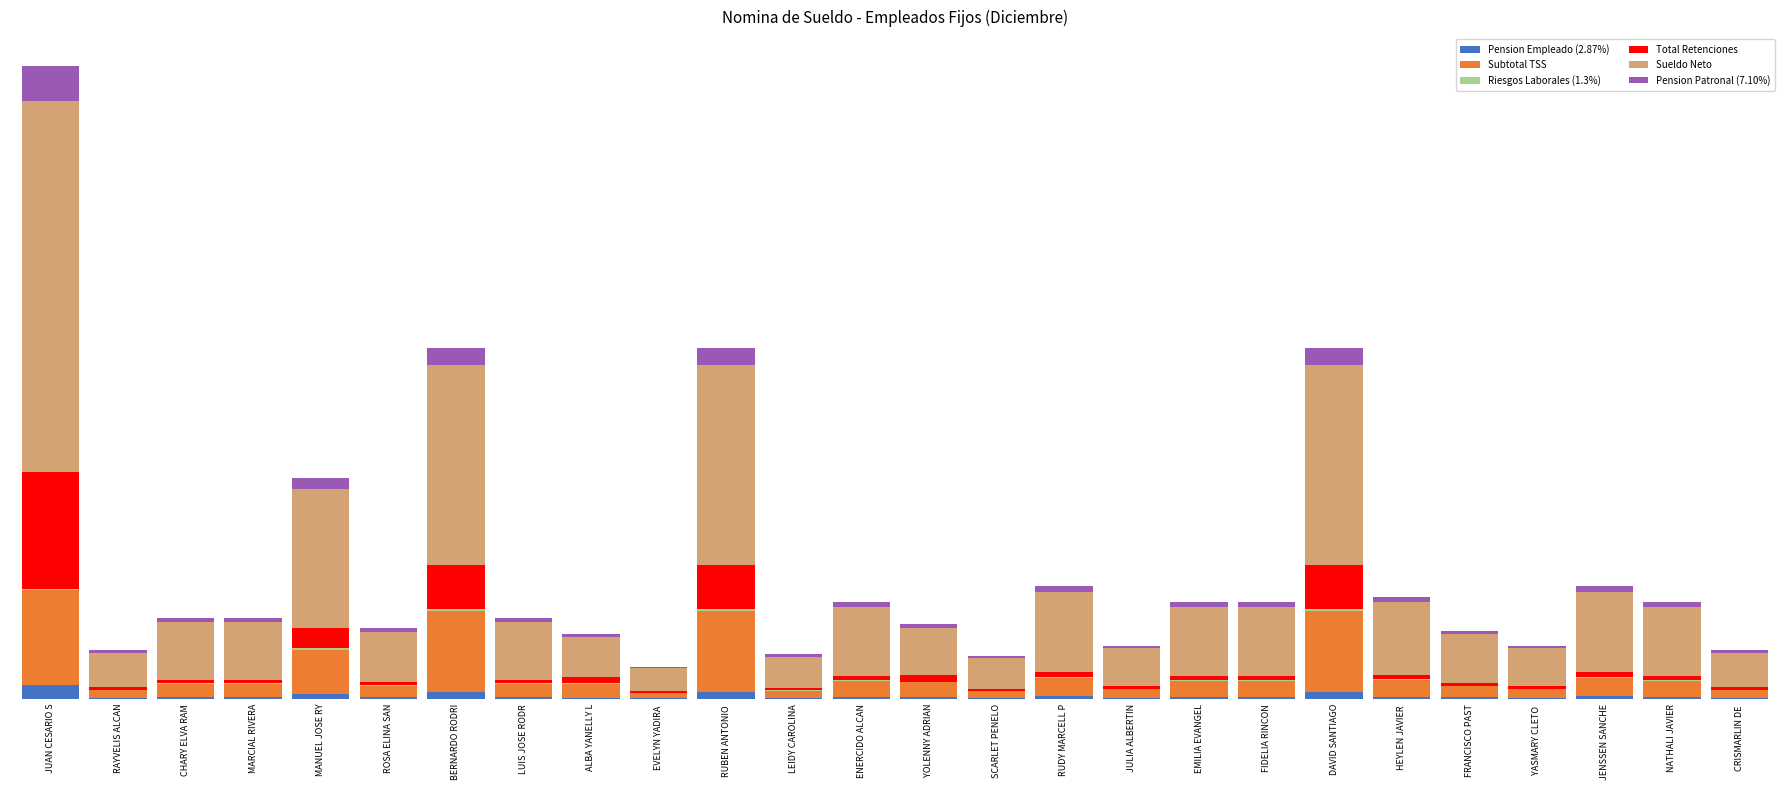

Does the chart contain stacked bars?

Yes